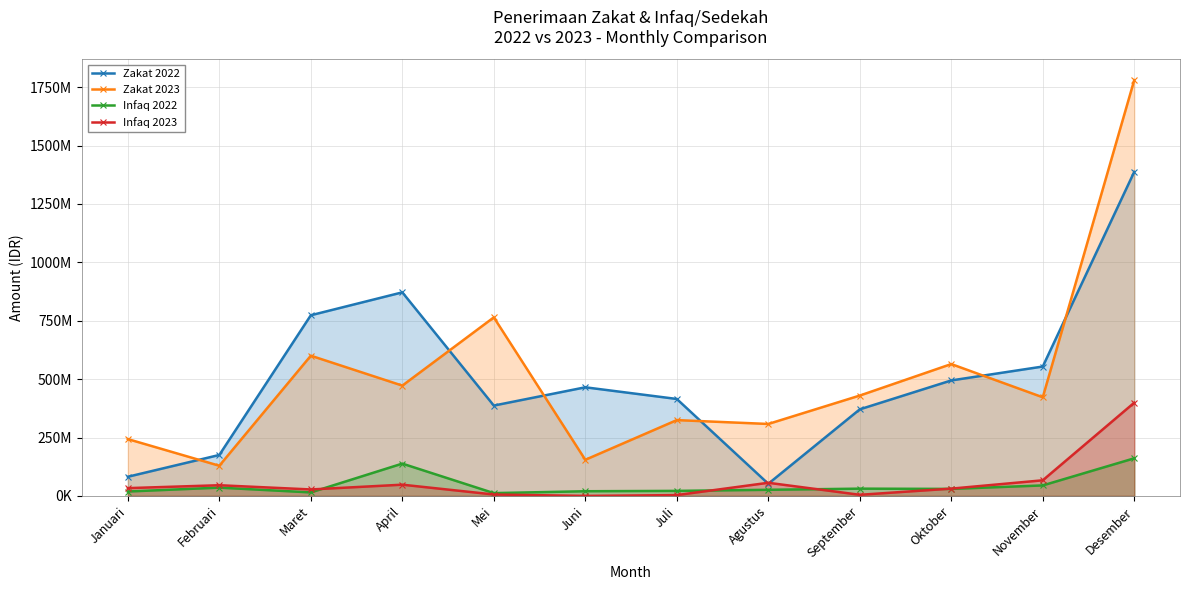

What is the value of the Infaq 2023 point at the 3rd from the left?

27679300